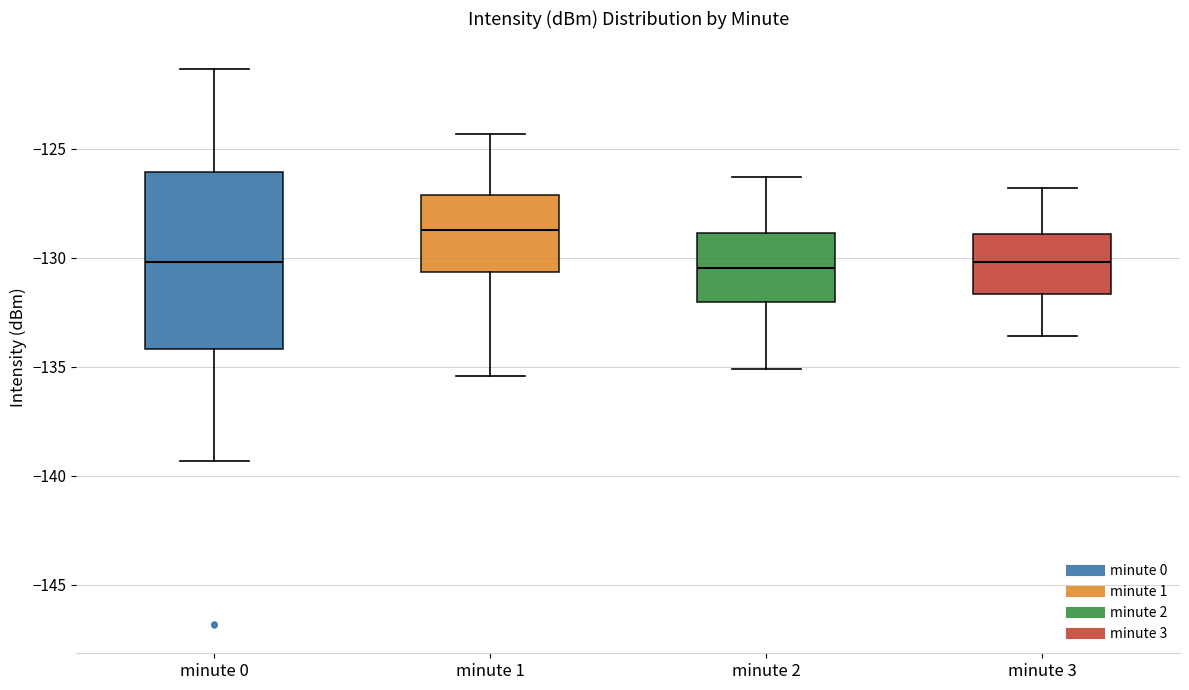

Where does the median line of the box for minute 2 sit on the y-axis? The values are not printed on the chart, so give them approximately, as read against the axis.

-130.5